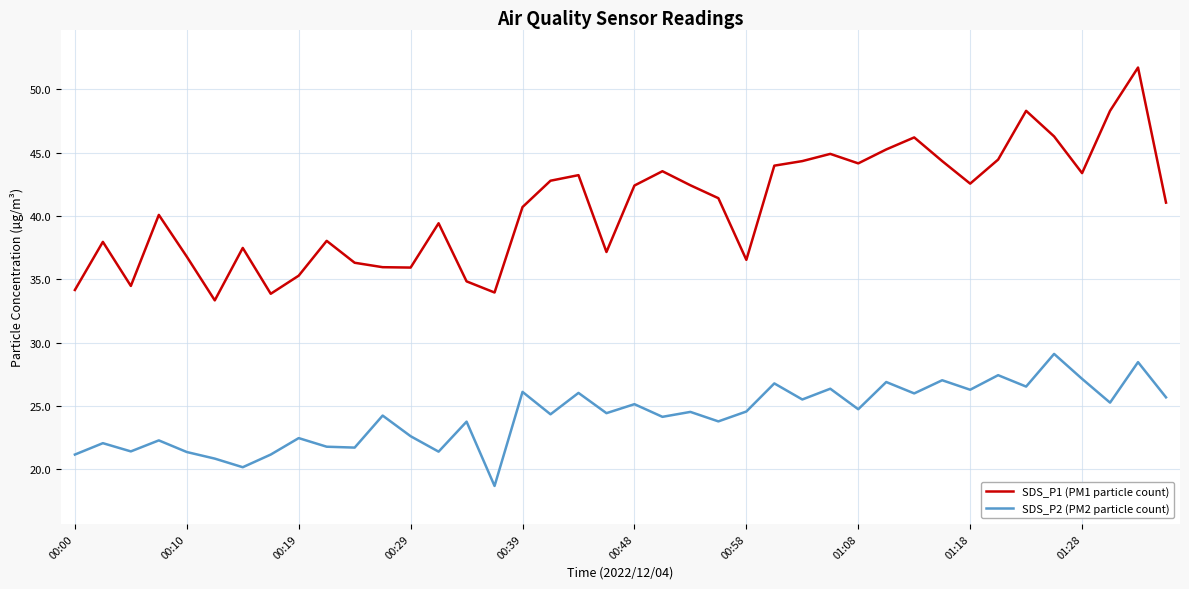

What is the smallest value displayed?

18.7